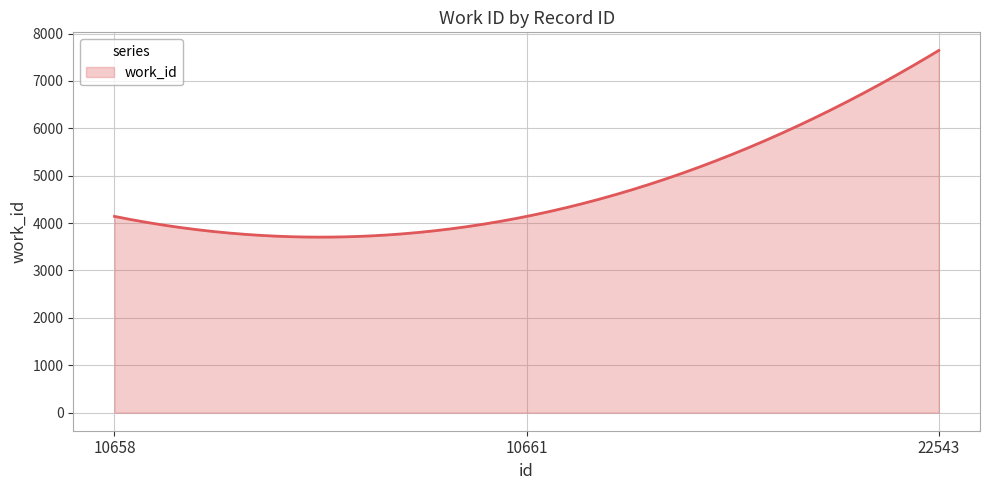

What is the sum of all values?

1418571.2